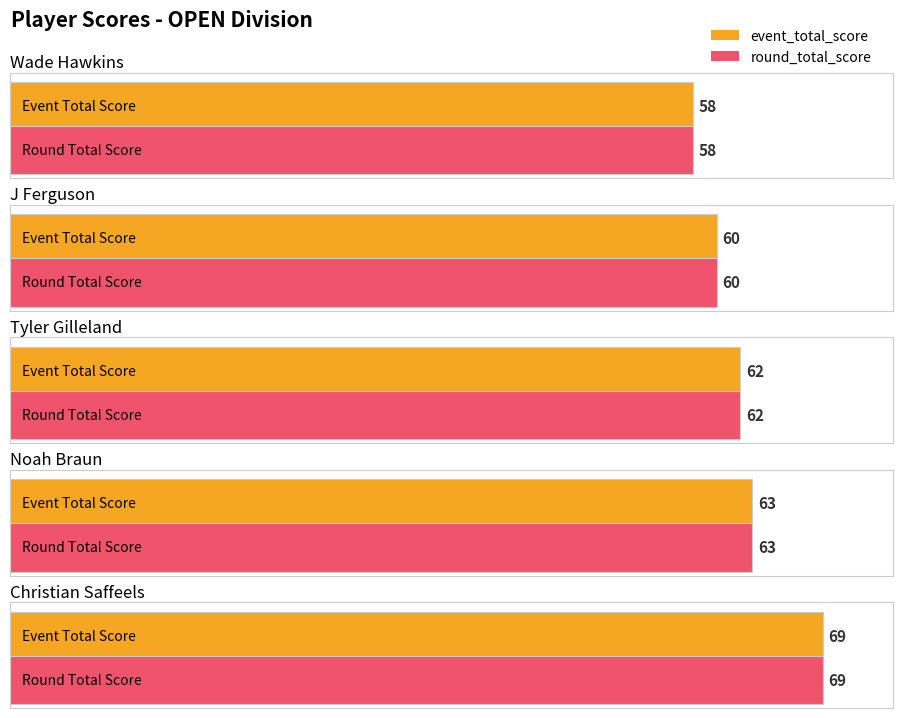

What is the sum of the round_total_score values at Wade Hawkins and Christian Saffeels?

127